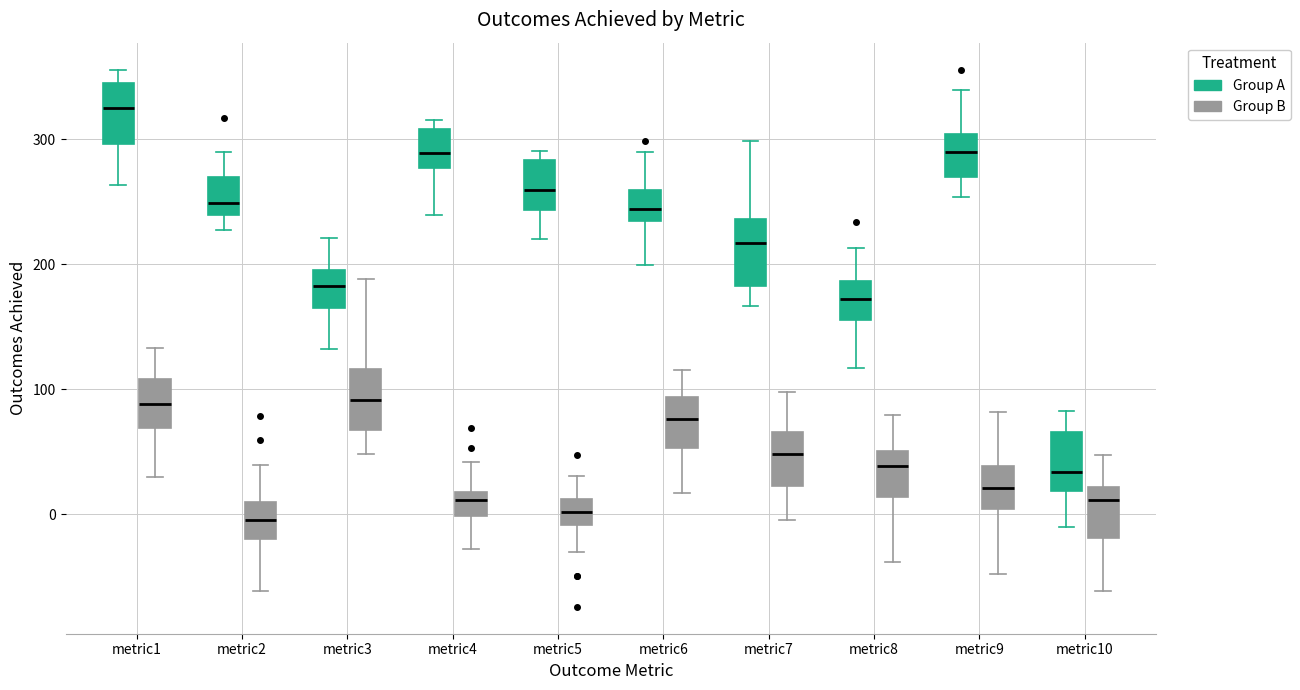

Reading left to right, transcribe this box plot: for each box, give where its median line is, the range the box spans, and where its two whiskers end, as read against the y-axis. The values are not printed on the chart, so give them approximately, as read against the axis.

metric1 (Group A): median 320, box 300 to 340, whiskers 260 to 360
metric1 (Group B): median 90, box 70 to 110, whiskers 30 to 130
metric2 (Group A): median 250, box 240 to 270, whiskers 230 to 290
metric2 (Group B): median 0, box -20 to 10, whiskers -60 to 40
metric3 (Group A): median 180, box 170 to 200, whiskers 130 to 220
metric3 (Group B): median 90, box 70 to 120, whiskers 50 to 190
metric4 (Group A): median 290, box 280 to 310, whiskers 240 to 320
metric4 (Group B): median 10, box 0 to 20, whiskers -30 to 40
metric5 (Group A): median 260, box 240 to 280, whiskers 220 to 290
metric5 (Group B): median 0, box -10 to 10, whiskers -30 to 30
metric6 (Group A): median 240, box 230 to 260, whiskers 200 to 290
metric6 (Group B): median 80, box 50 to 90, whiskers 20 to 120
metric7 (Group A): median 220, box 180 to 240, whiskers 170 to 300
metric7 (Group B): median 50, box 20 to 70, whiskers 0 to 100
metric8 (Group A): median 170, box 160 to 190, whiskers 120 to 210
metric8 (Group B): median 40, box 10 to 50, whiskers -40 to 80
metric9 (Group A): median 290, box 270 to 300, whiskers 250 to 340
metric9 (Group B): median 20, box 0 to 40, whiskers -50 to 80
metric10 (Group A): median 30, box 20 to 70, whiskers -10 to 80
metric10 (Group B): median 10, box -20 to 20, whiskers -60 to 50